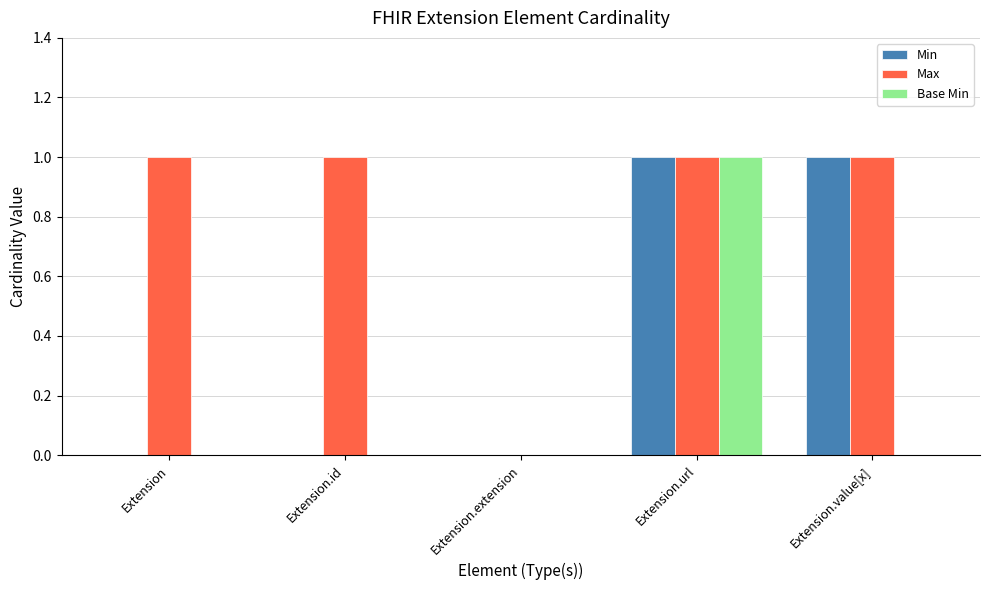

At which category is the sum across all series the highest?

Extension.url